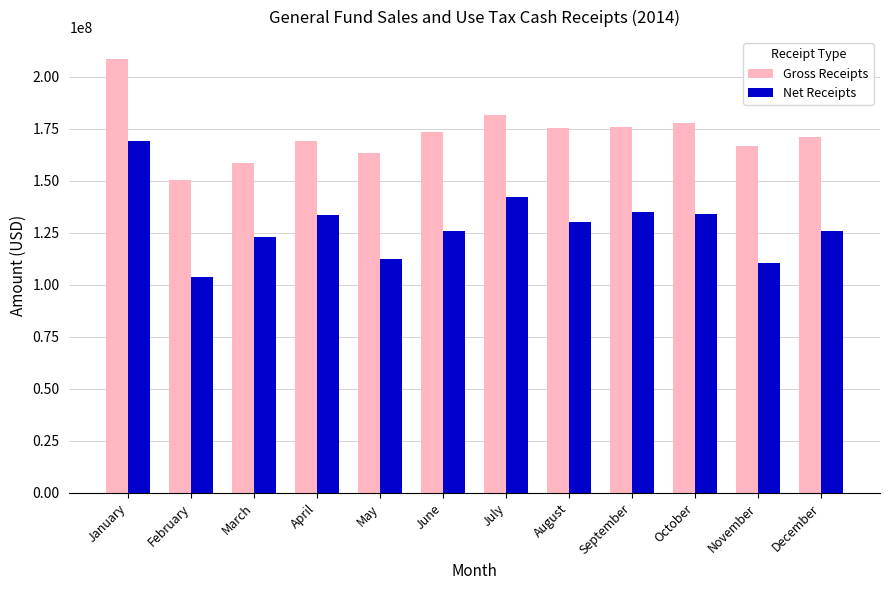

Which series changed the most between April and July?

Gross Receipts